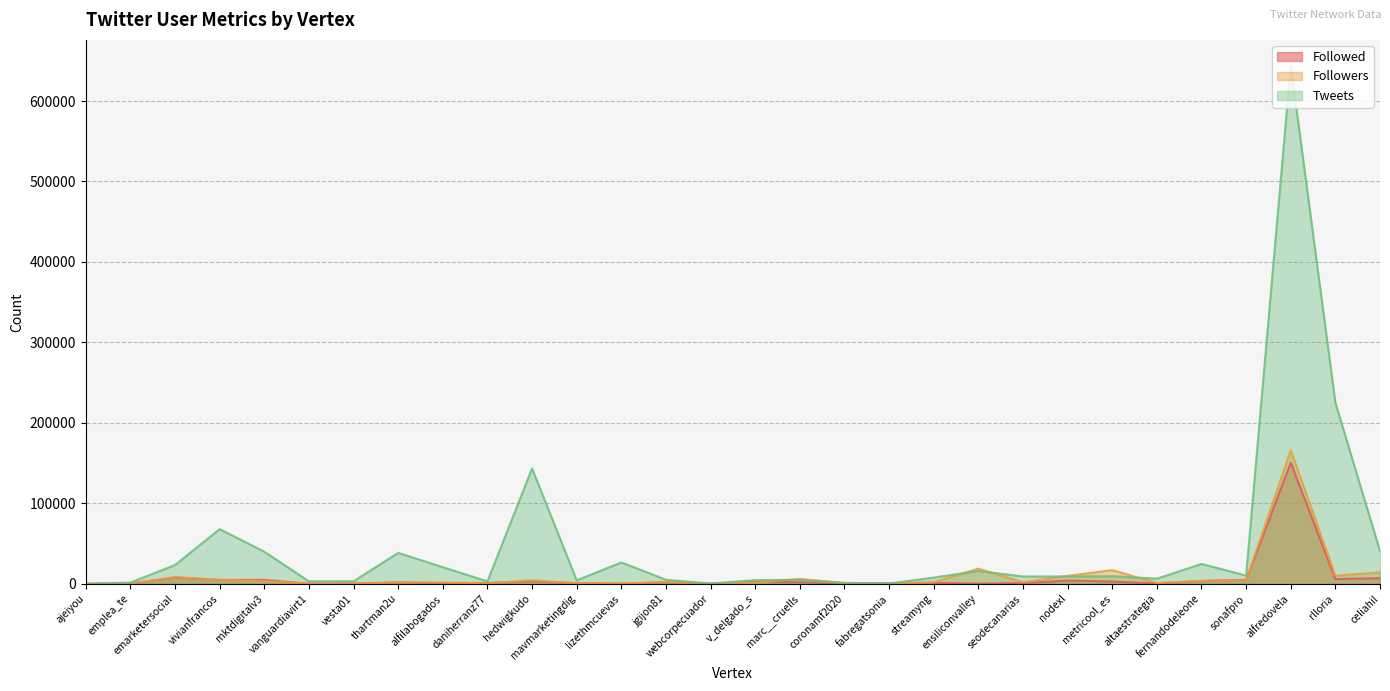

What is the value of the Tweets point at the 23rd from the left?

9059